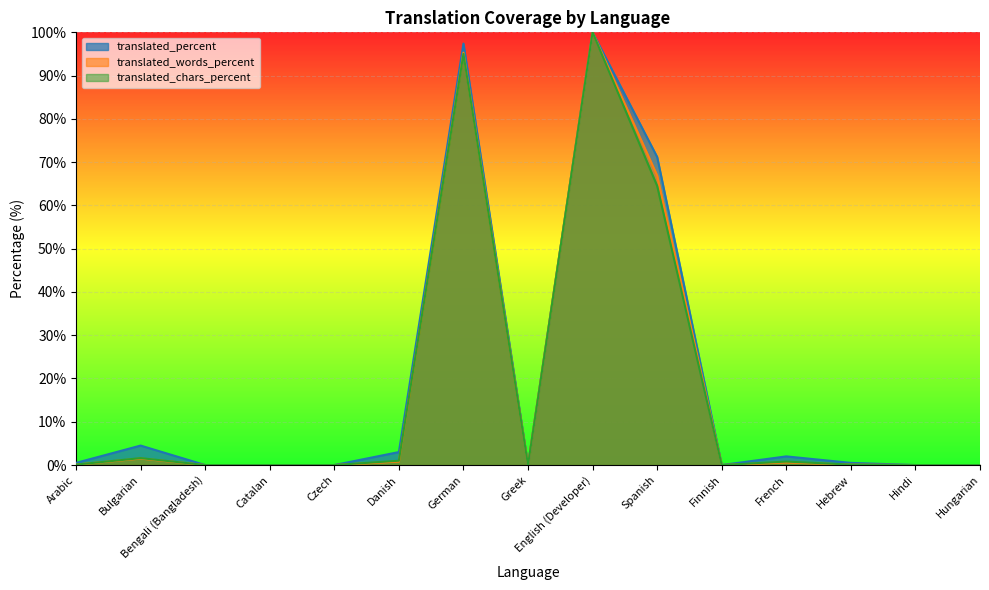

True or false: translated_words_percent has a value of 0.0 at Catalan.

True